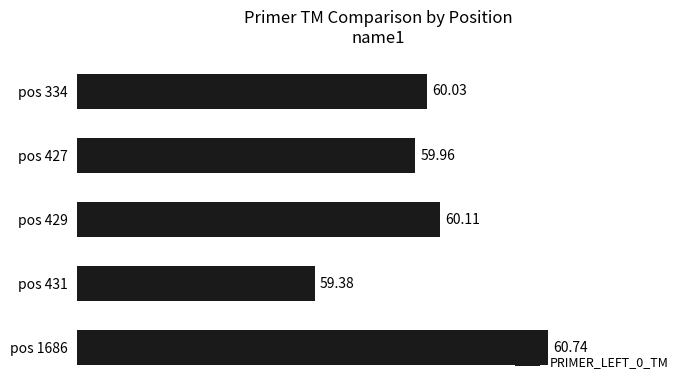

Which category has the highest value across all series?

pos 1686